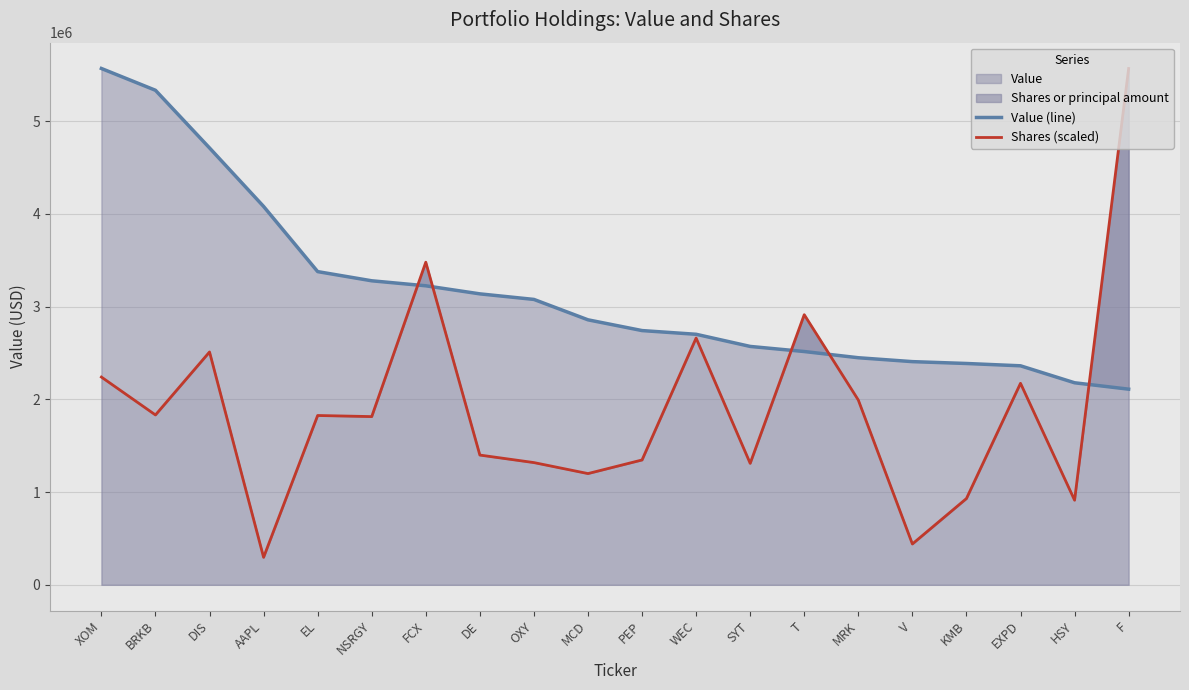

What position from the left is DIS?

3